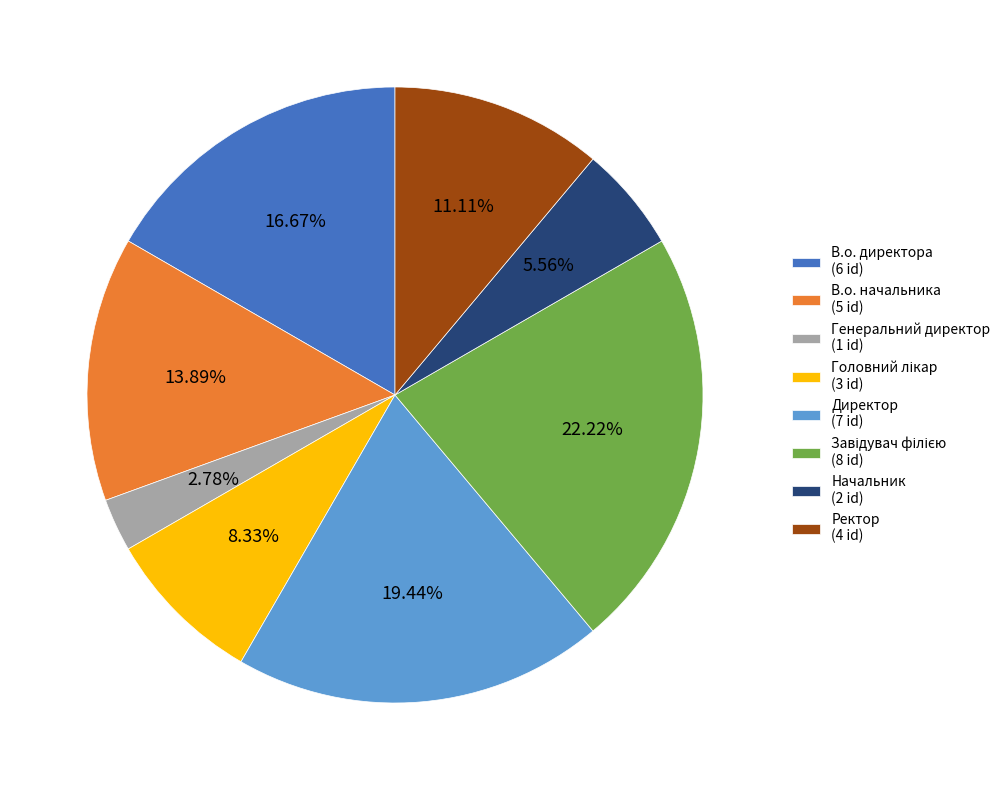

True or false: Начальник accounts for 6% of the total.

True